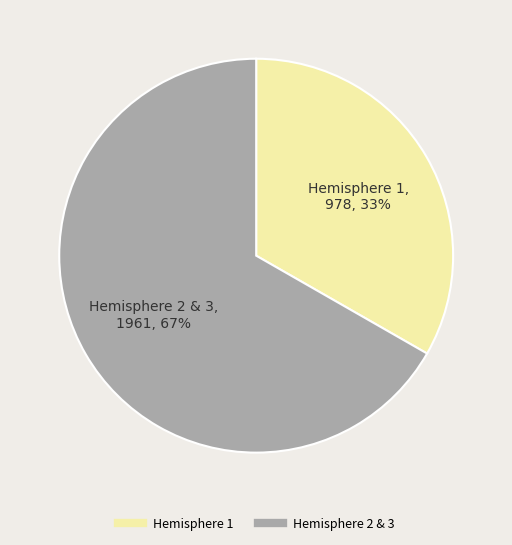

To the nearest percent, what is the average slice percentage?

50%